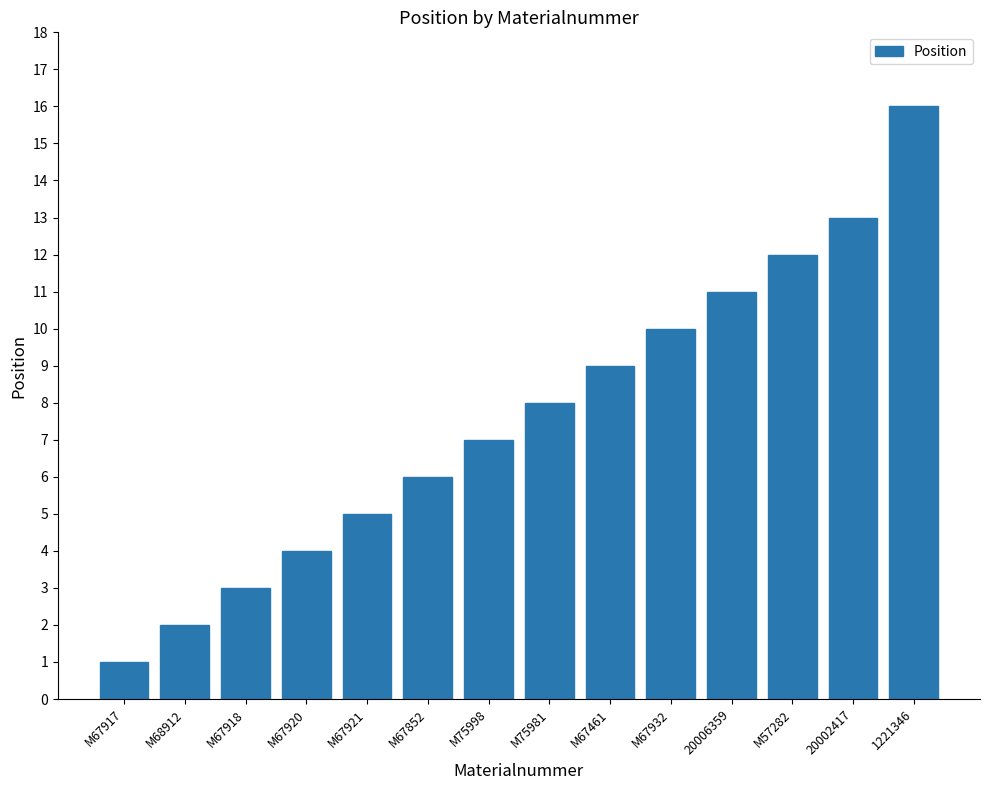

What is the value of the 13th bar from the left?

13